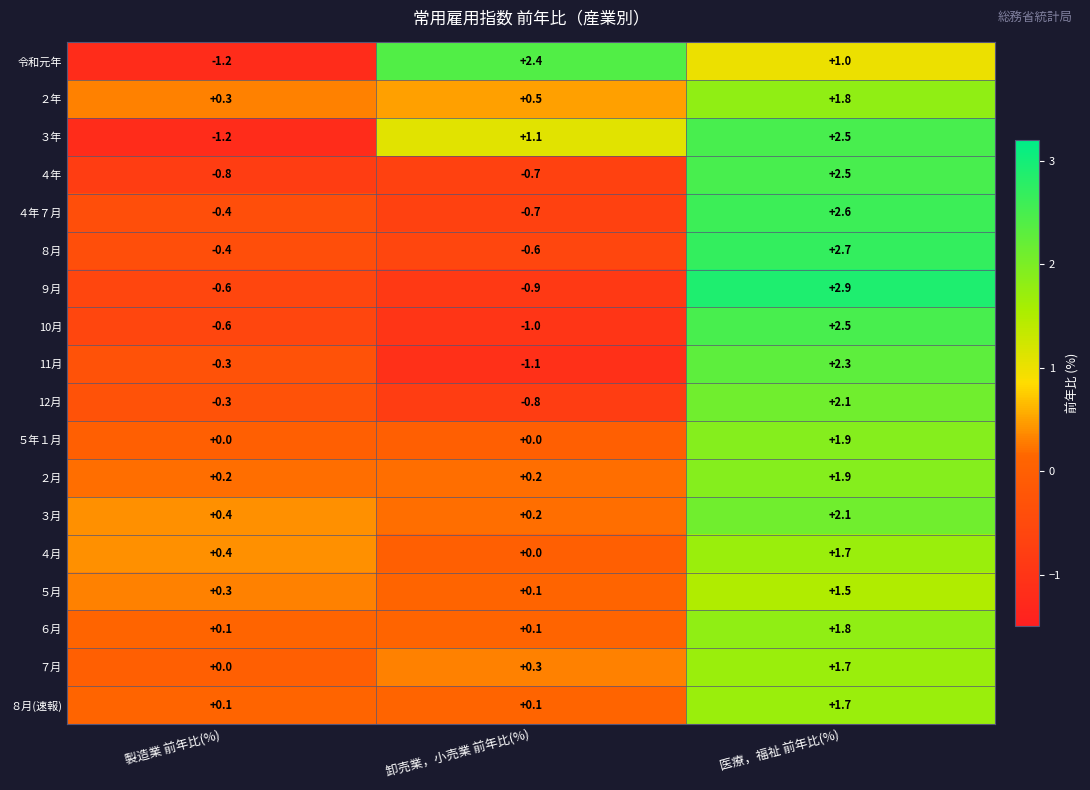

List the labels in order of 11月 value, smallest first.

卸売業，小売業 前年比(%), 製造業 前年比(%), 医療，福祉 前年比(%)